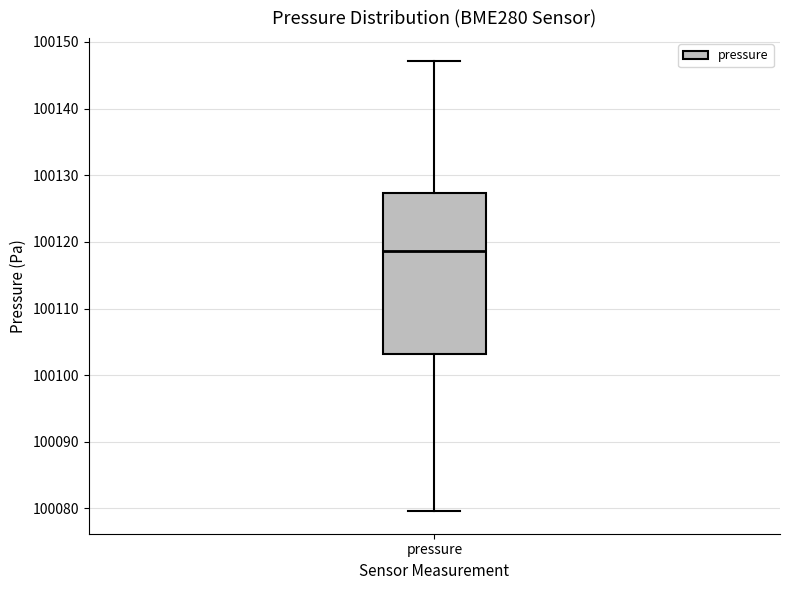

Read this box plot against the y-axis: the position of the median line, the range covered by the box, and the ends of both whiskers. The values are not printed on the chart, so give them approximately, as read against the axis.

median 100119, box 100103 to 100127, whiskers 100080 to 100147